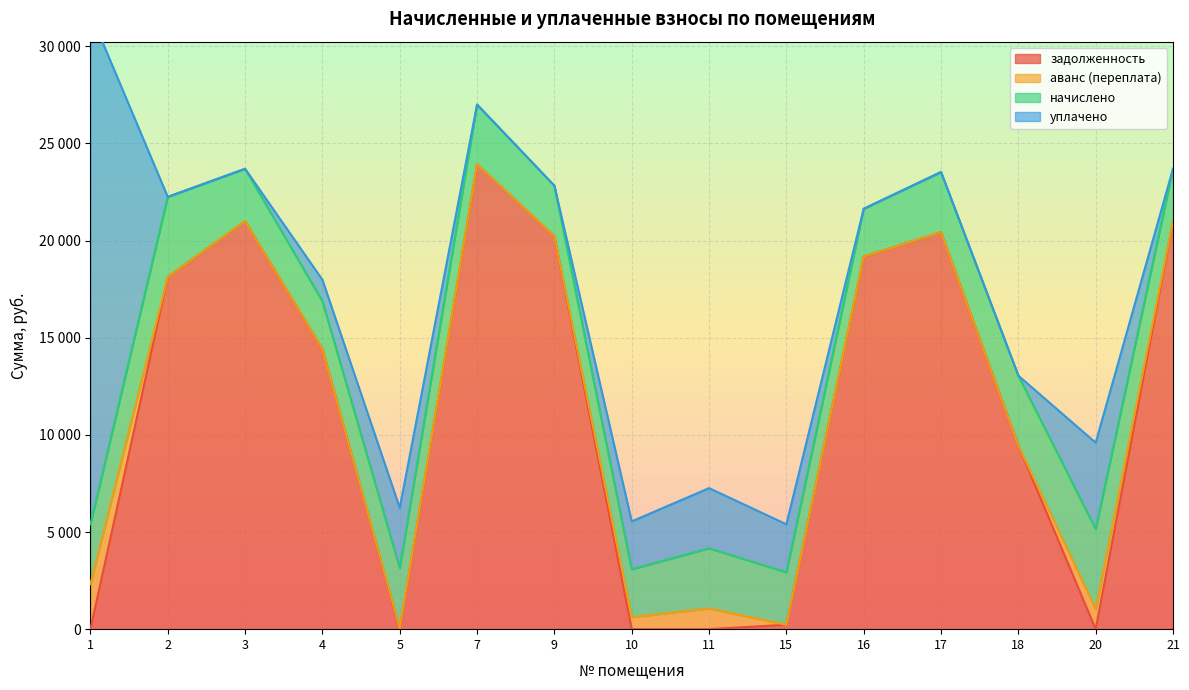

Reading left to right, transcribe all the data shown in this chart.

задолженность: 1=0.0	2=18130.8	3=20998.8	4=14414.8	5=0.0	7=23927.6	9=20225.1	10=0.0	11=0.0	15=225.0	16=19175.3	17=20433.4	18=9454.1	20=0.0	21=20998.8
аванс (переплата): 1=2313.1	2=0.0	3=0.0	4=0.0	5=49.0	7=0.0	9=0.0	10=617.7	11=1067.0	15=0.0	16=0.0	17=0.0	18=0.0	20=1030.1	21=0.0
начислено: 1=3083.2	2=4120.3	3=2699.5	4=2465.0	5=3097.3	7=3076.1	9=2600.0	10=2465.0	11=3097.3	15=2699.5	16=2465.0	17=3097.3	18=3594.6	20=4120.3	21=2699.5
уплачено: 1=26296.0	2=0.0	3=0.0	4=1105.0	5=3097.0	7=0.0	9=0.0	10=2465.0	11=3096.0	15=2474.6	16=0.0	17=0.0	18=0.0	20=4447.9	21=0.0